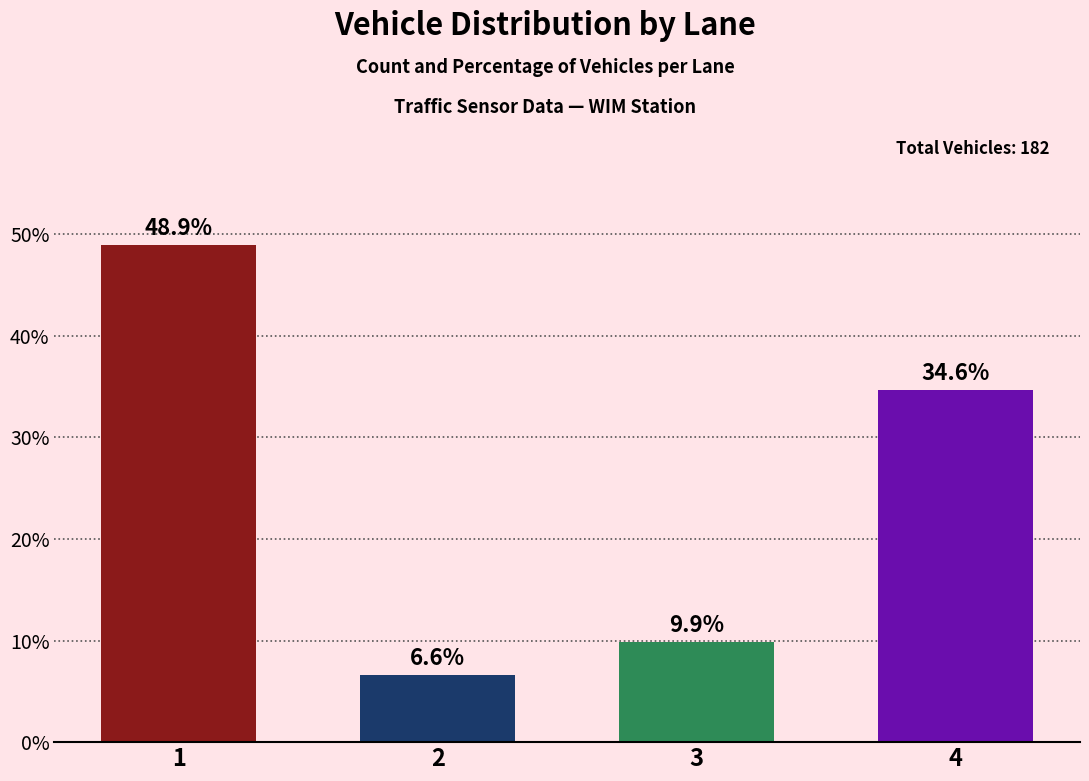

At which label is the value closest to 27?

4